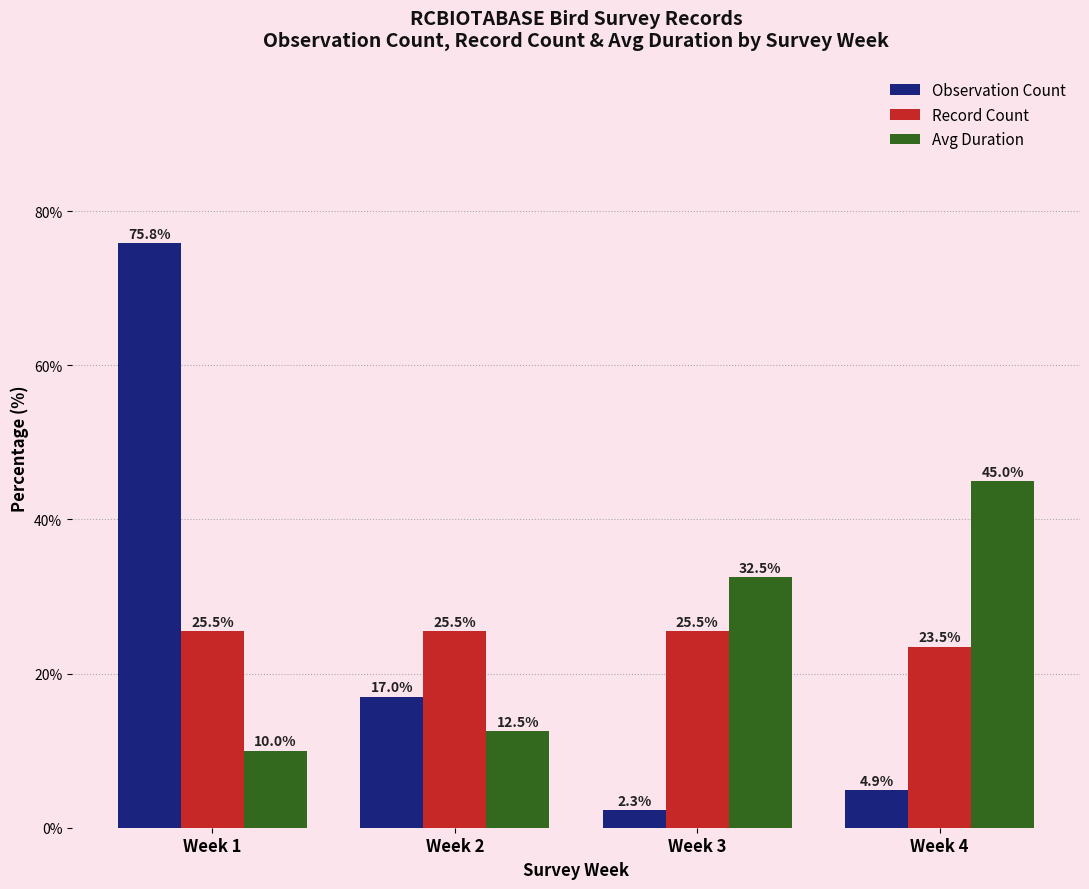

At which category does the chart reach its peak across all series?

Week 1